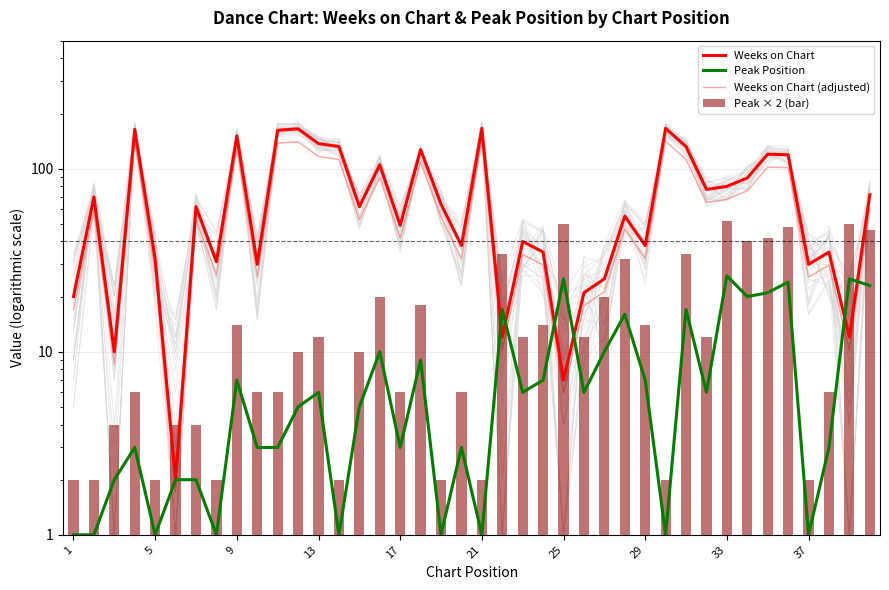

Count the number of categories in the chart.

40